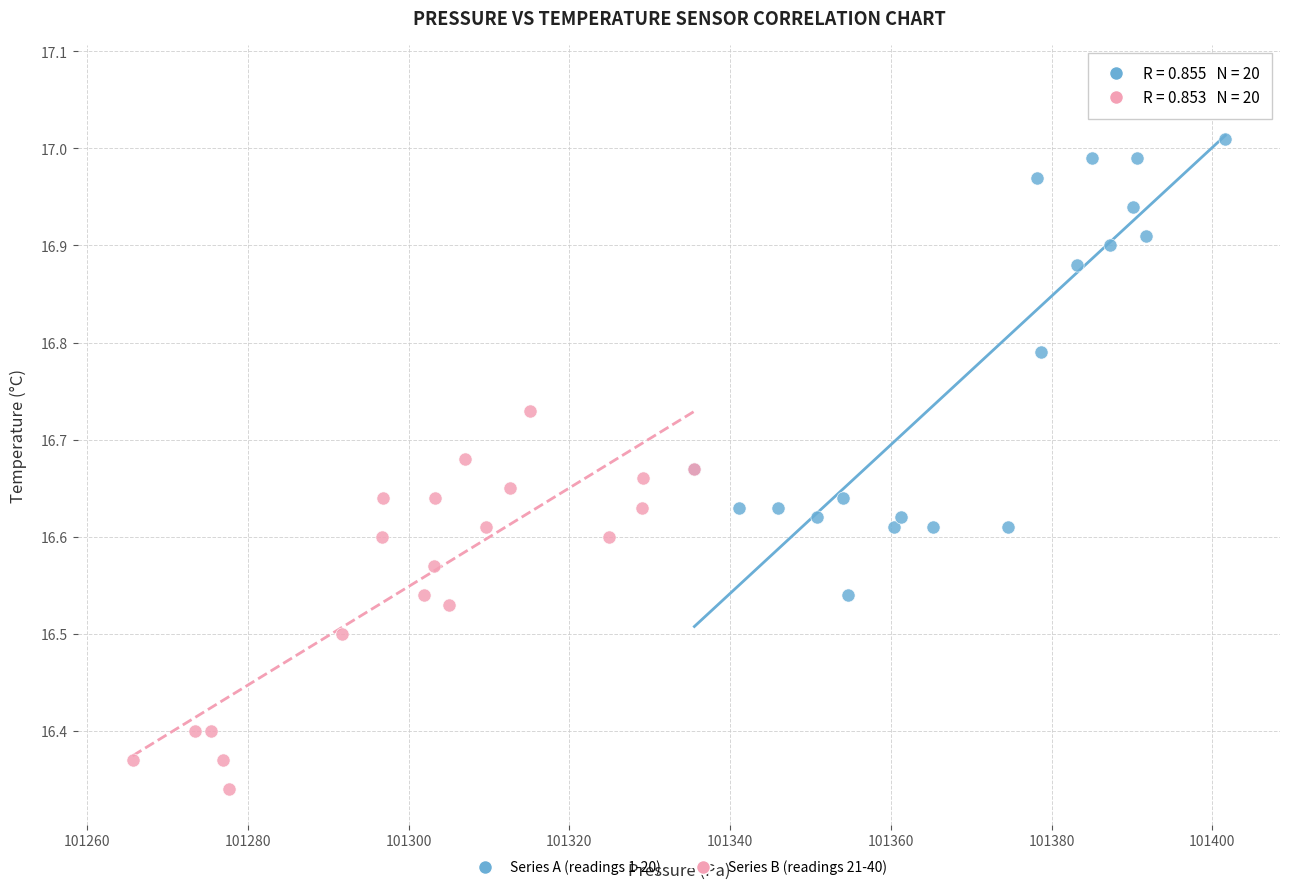

Which series contains the highest Y value?

Series A (readings 1-20)